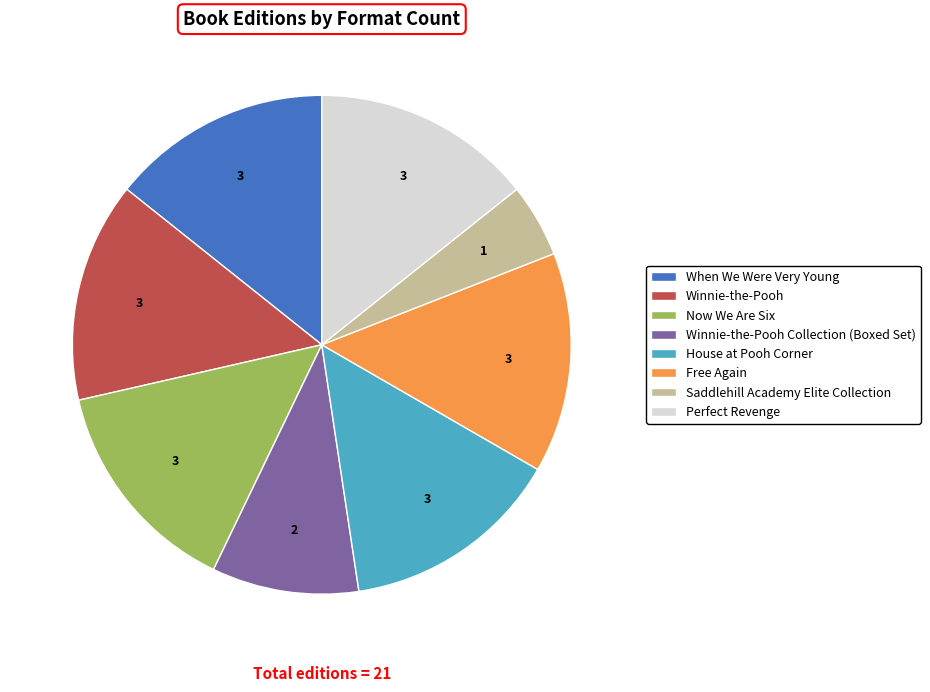

Is there a majority slice in this chart?

No